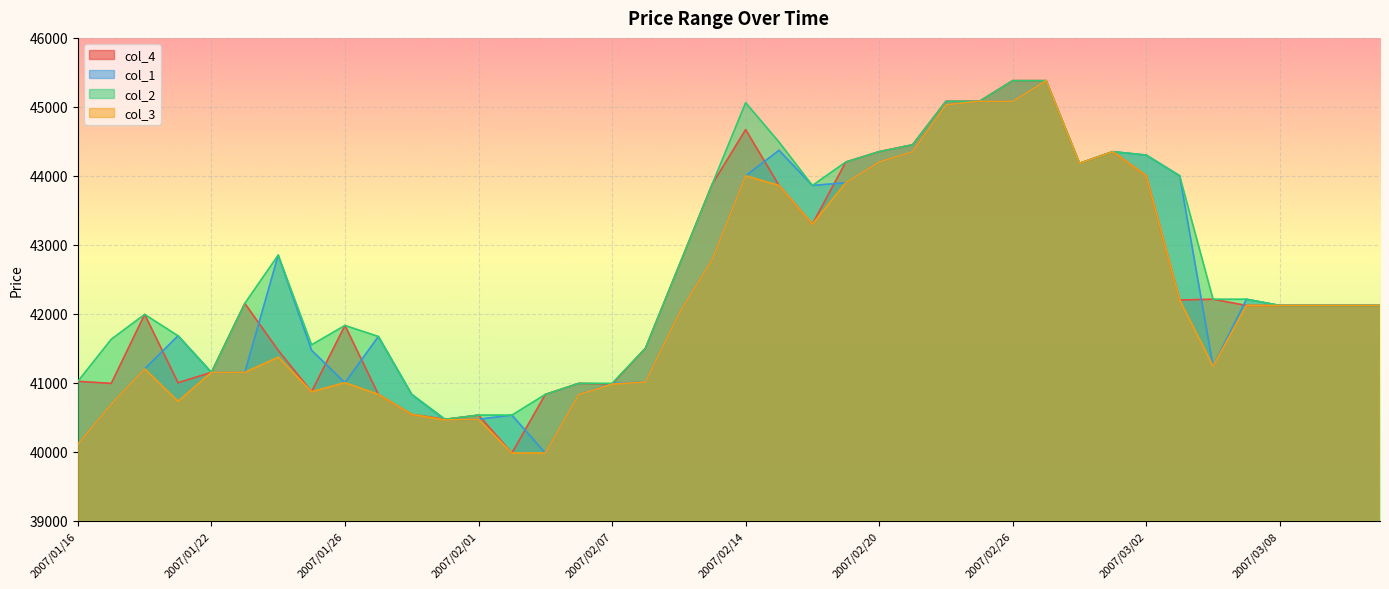

What is the highest value of the col_4 series?

45380